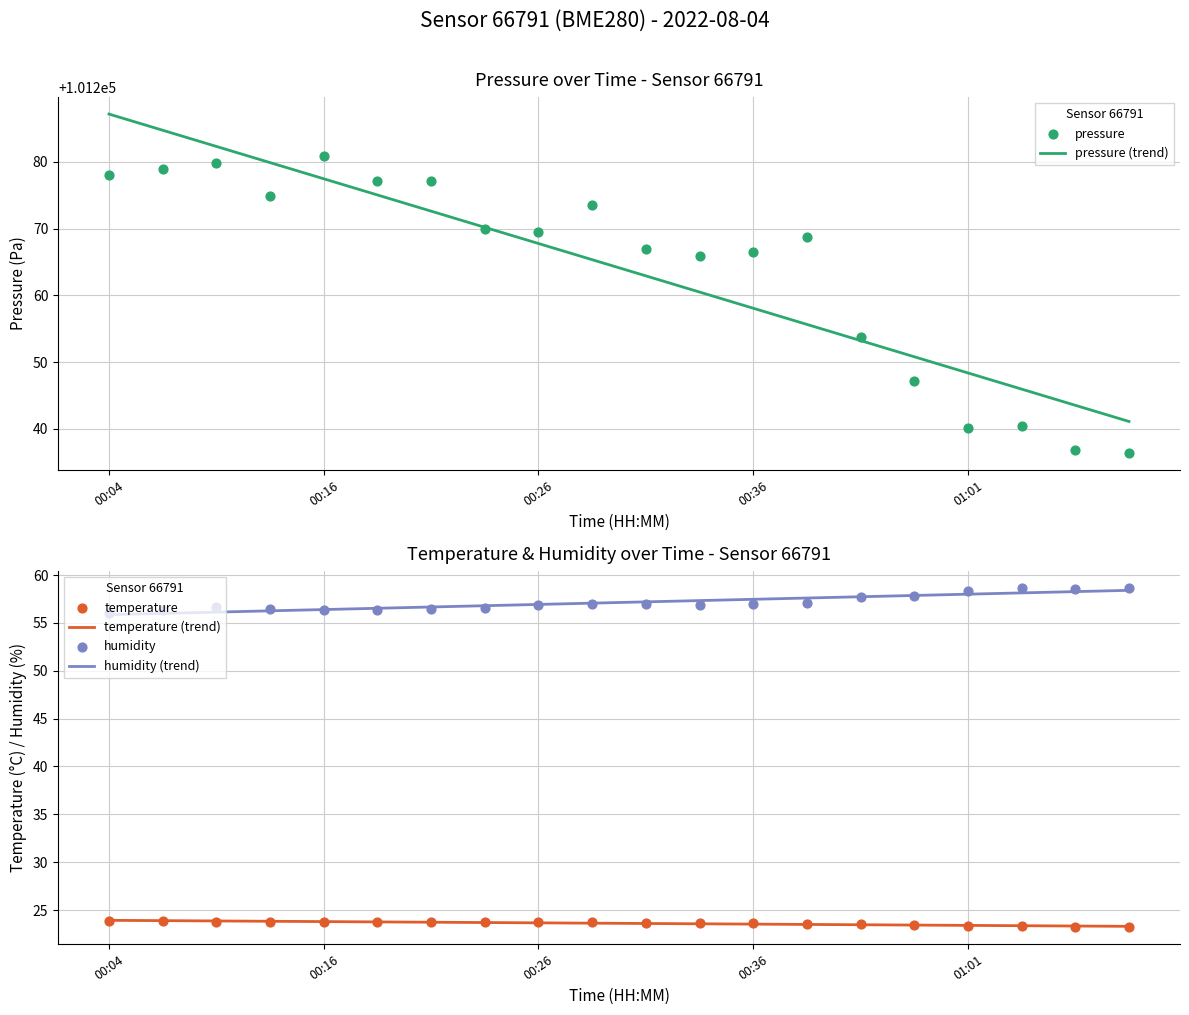

Which series has the largest total across all categories?

pressure (trend)